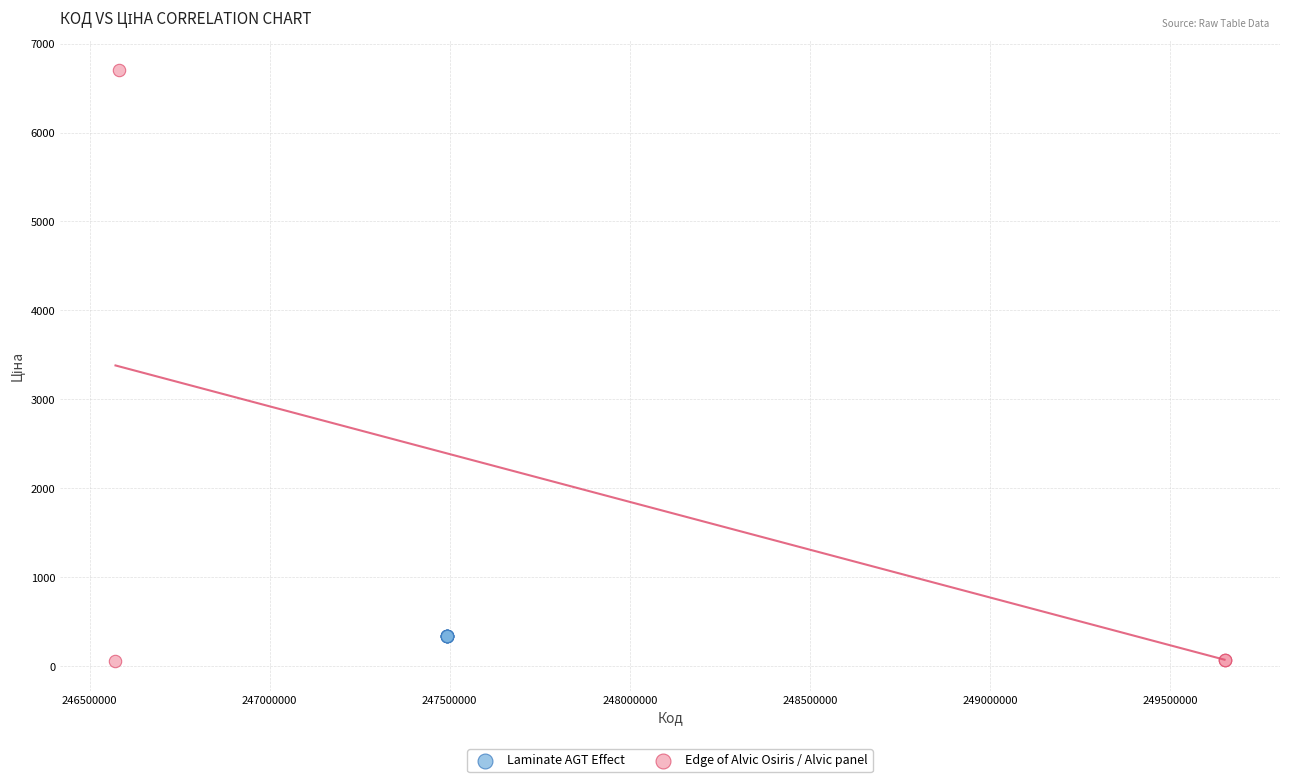

Which series contains the highest Y value?

Edge of Alvic Osiris / Alvic panel